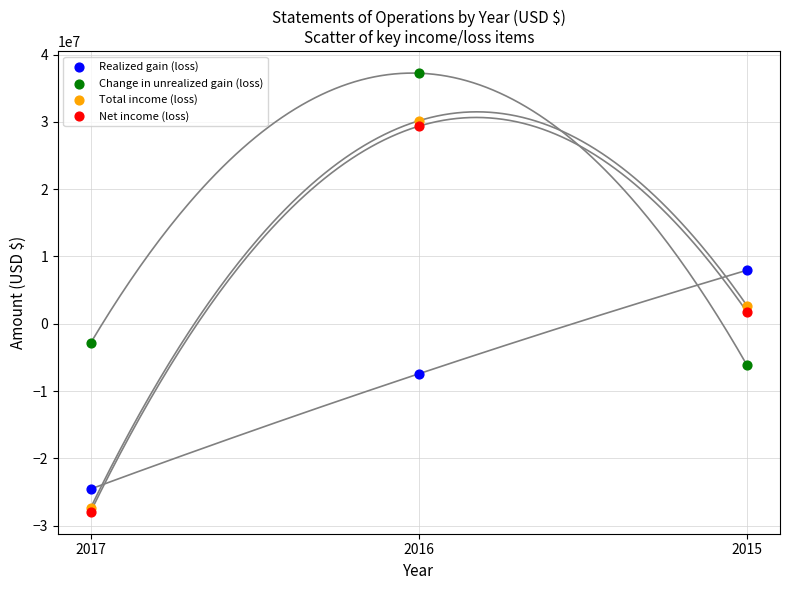

Which series reaches the maximum Y coordinate?

Change in unrealized gain (loss)